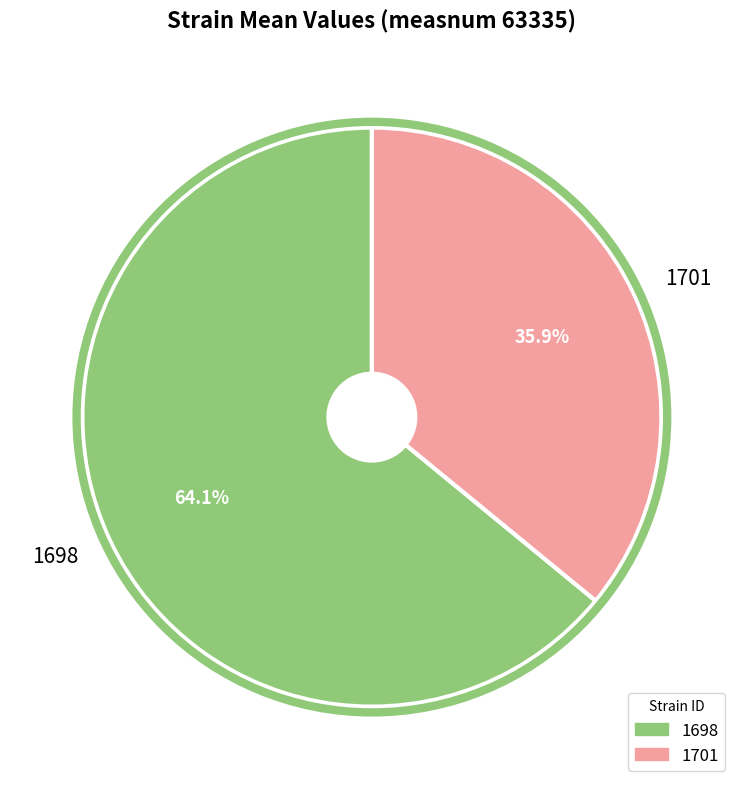

To the nearest percent, what percentage of the pie is 1698?

64%